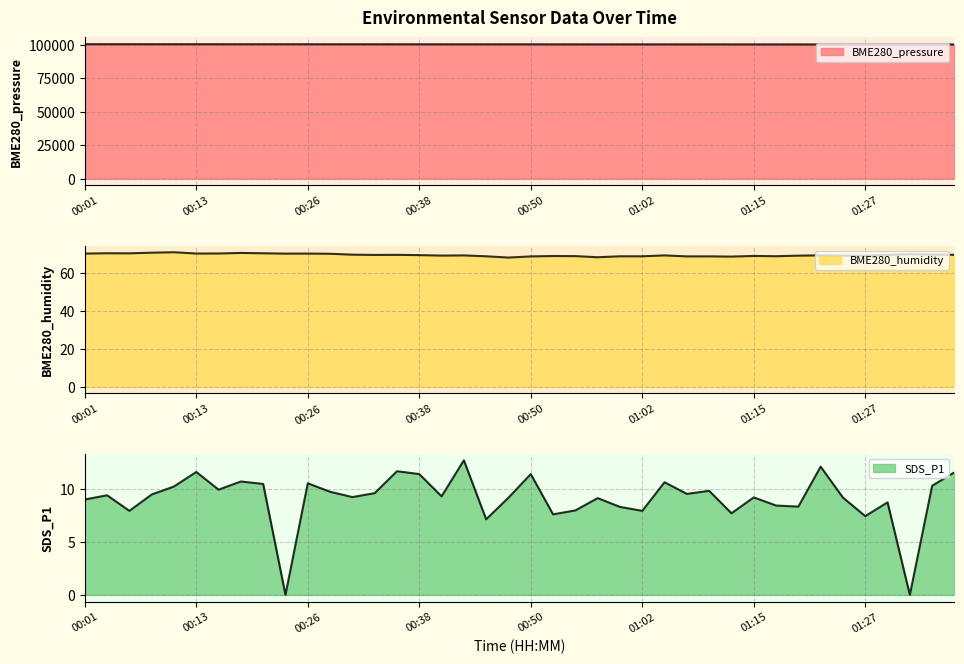

List the labels in order of BME280_pressure value, largest first.

00:01, 00:04, 00:06, 00:08, 00:13, 00:11, 00:16, 00:18, 00:21, 00:23, 00:26, 00:30, 00:28, 00:33, 00:35, 00:38, 00:40, 00:47, 00:43, 00:45, 00:50, 00:52, 00:55, 01:00, 00:57, 01:02, 01:05, 01:07, 01:10, 01:12, 01:15, 01:17, 01:20, 01:22, 01:25, 01:30, 01:27, 01:32, 01:37, 01:35